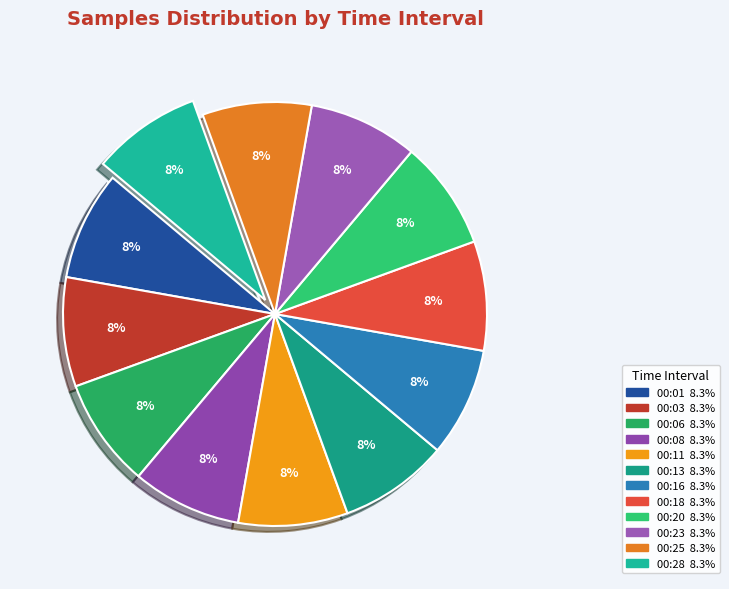

What is the total percentage of 00:01 and 00:03?

16.7%